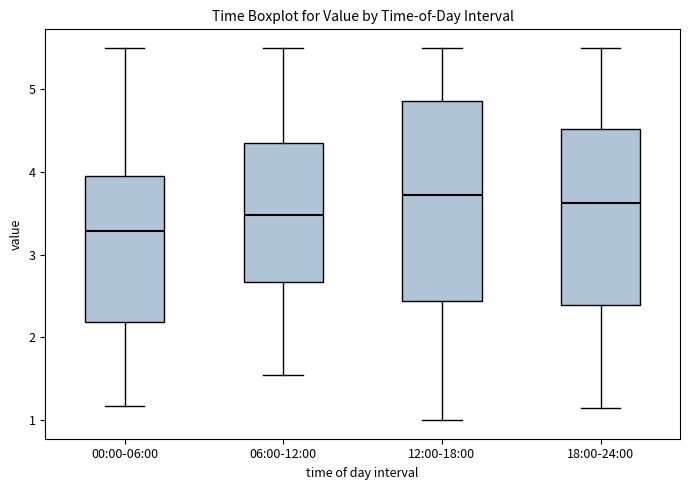

Reading left to right, read every box against the y-axis: the position of its median line, the range the box covers, and the ends of its whiskers. The values are not printed on the chart, so give them approximately, as read against the axis.

00:00-06:00: median 3.3, box 2.2 to 4.0, whiskers 1.2 to 5.5
06:00-12:00: median 3.5, box 2.7 to 4.4, whiskers 1.6 to 5.5
12:00-18:00: median 3.7, box 2.4 to 4.9, whiskers 1.0 to 5.5
18:00-24:00: median 3.6, box 2.4 to 4.5, whiskers 1.2 to 5.5